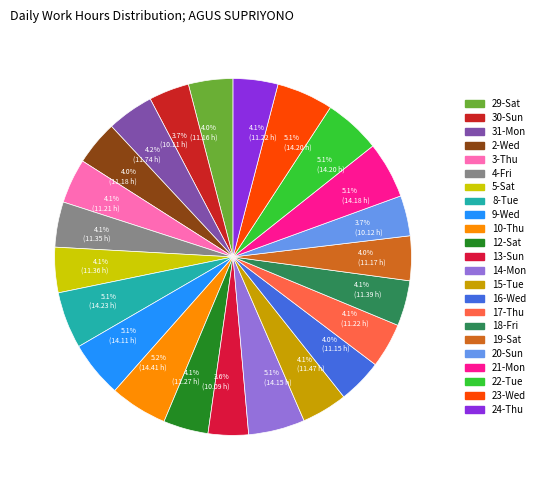

Which slice is the smallest?

13-Sun